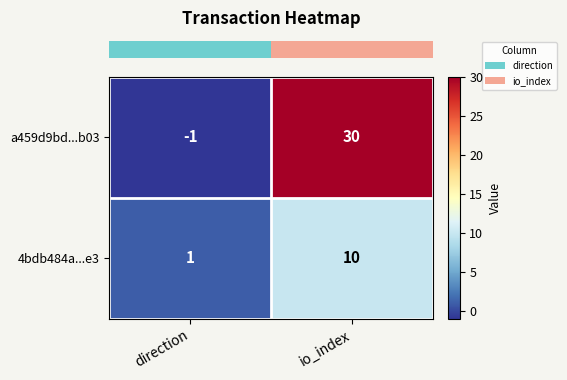

Rank the series by their average value, from highest to lowest.

a459d9bd...b03, 4bdb484a...e3